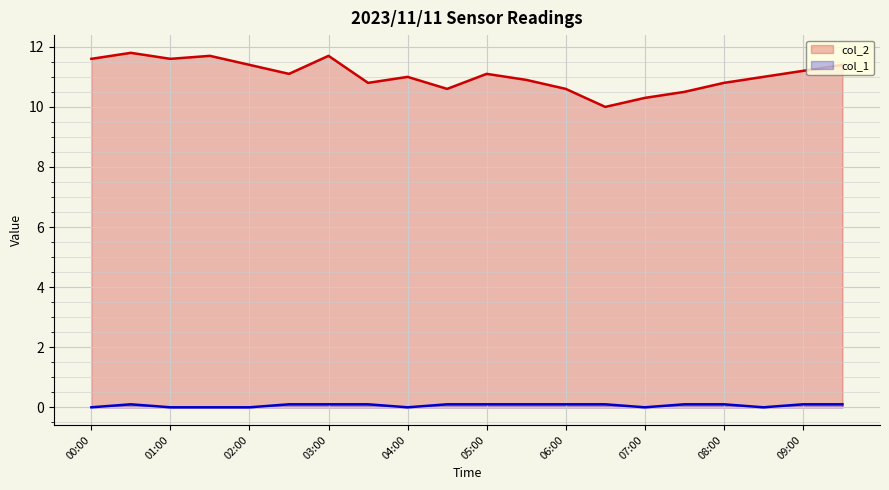

What is the difference between the highest and lowest values at 06:00?

10.5